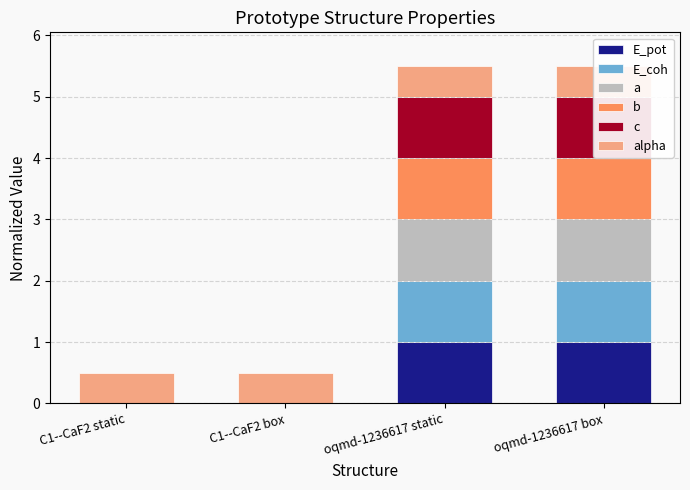

What is the total value across all series at oqmd-1236617 static?

5.5